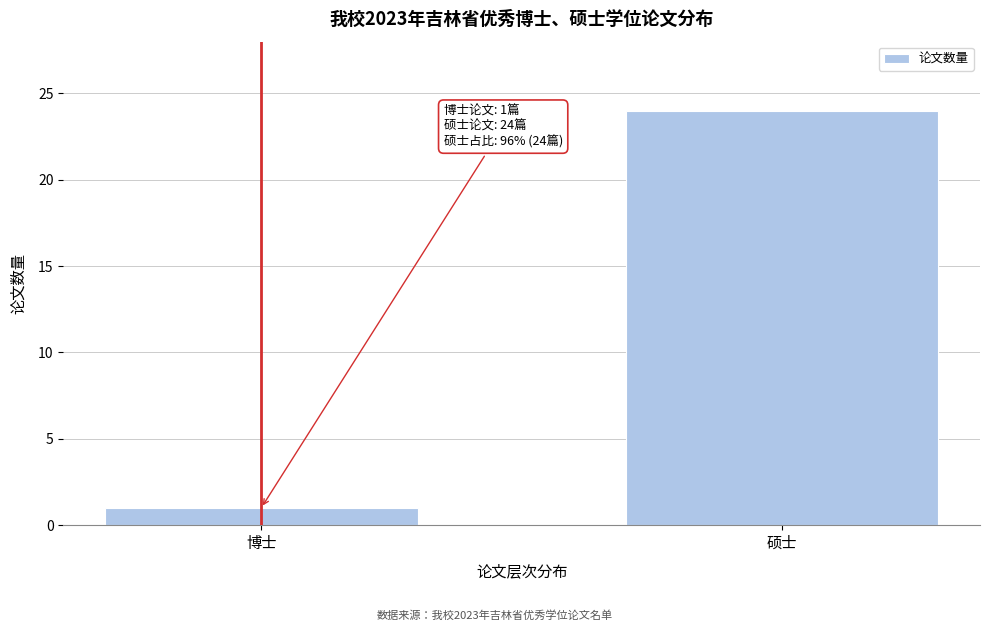

Reading left to right, what are all the values shown in this chart?

1	24